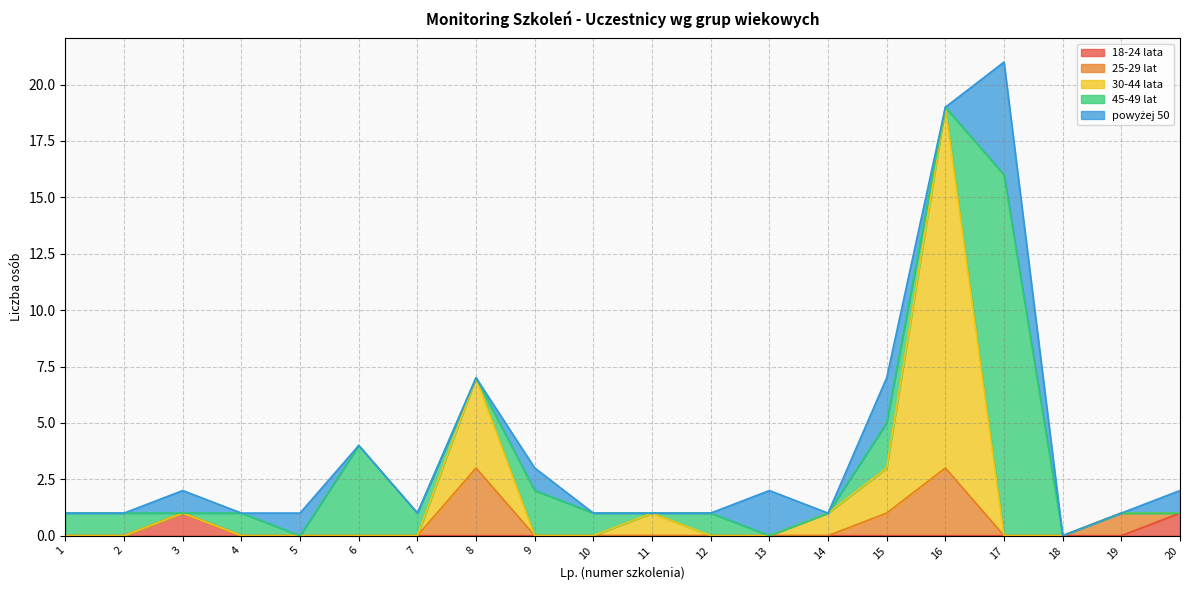

Which series has the largest total across all categories?

45-49 lat